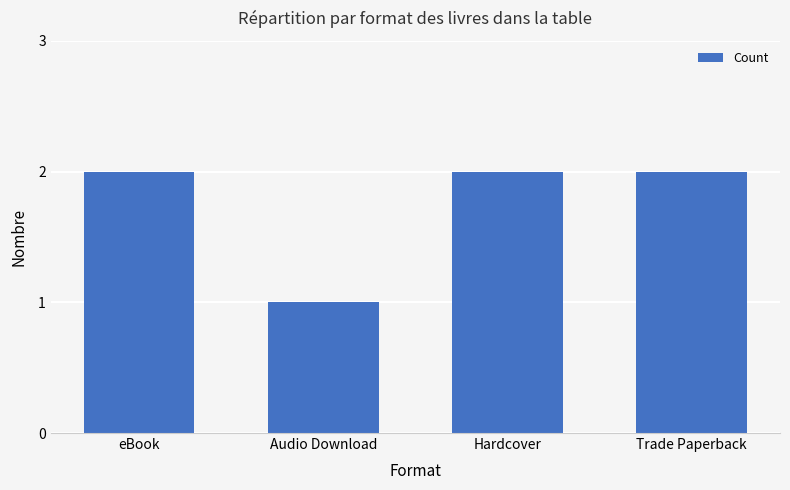

At which label is the value closest to 1?

Audio Download